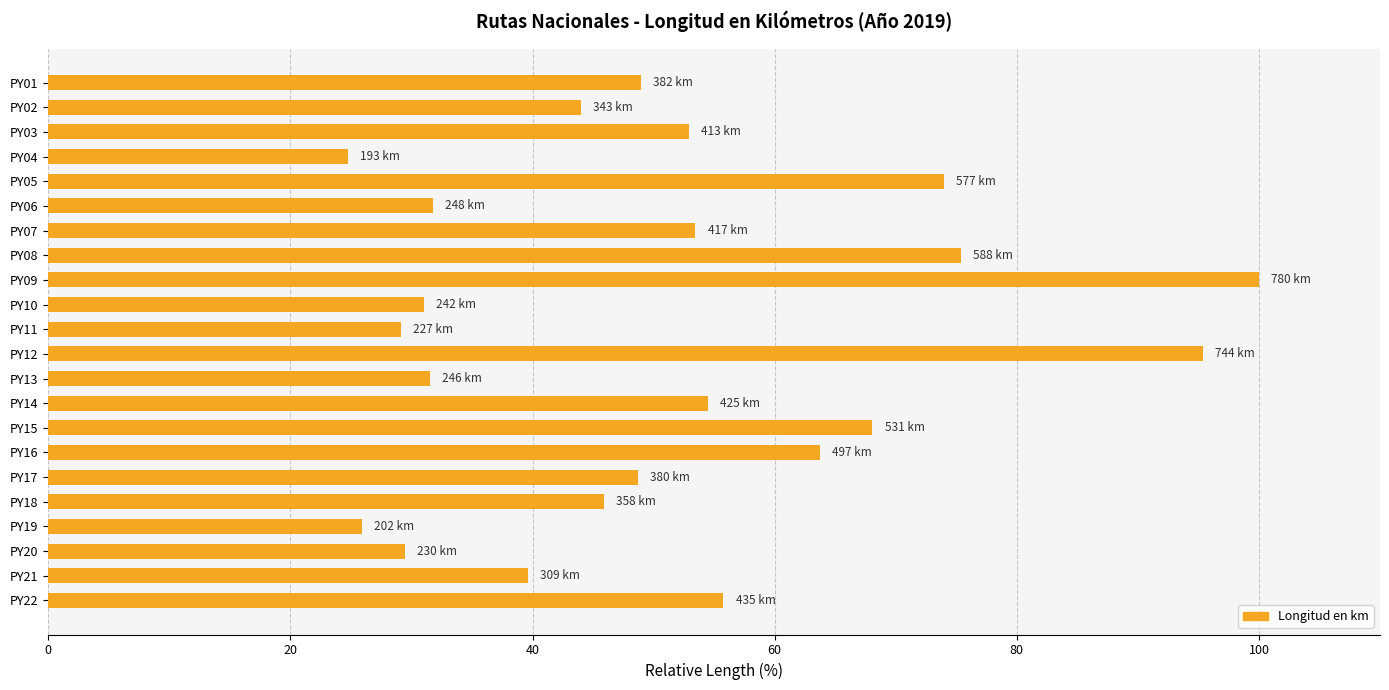

The value at PY22 is 55.8. True or false?

True